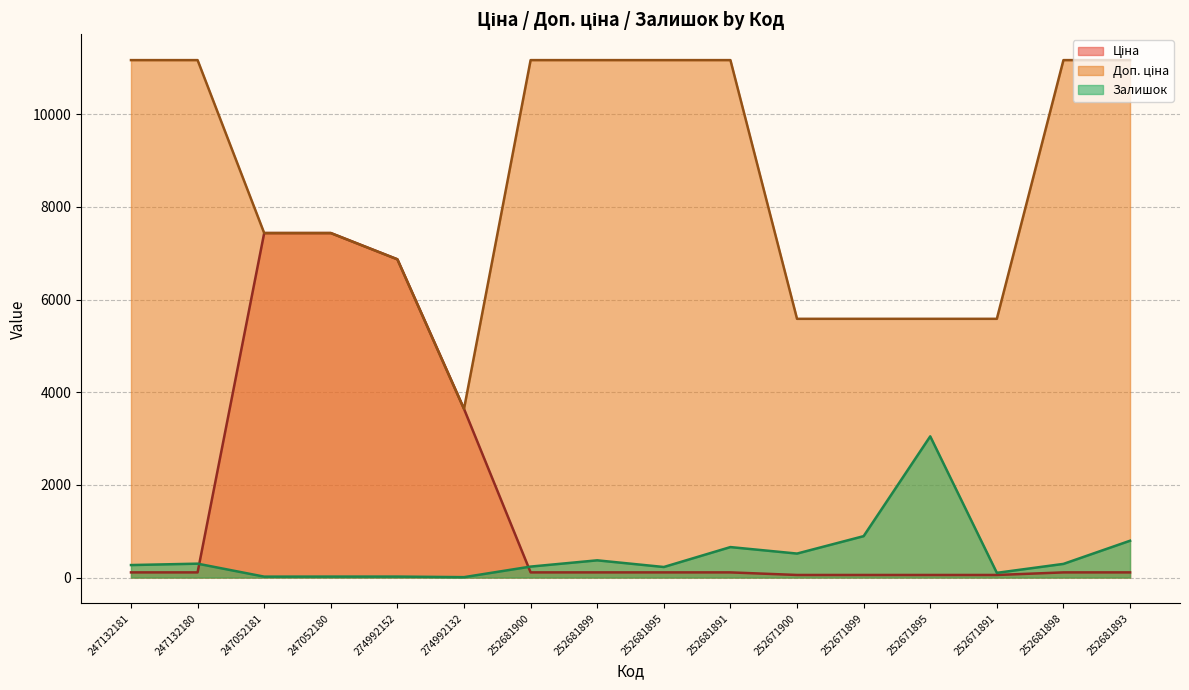

What is the total value across all series at 247132180?

11580.7